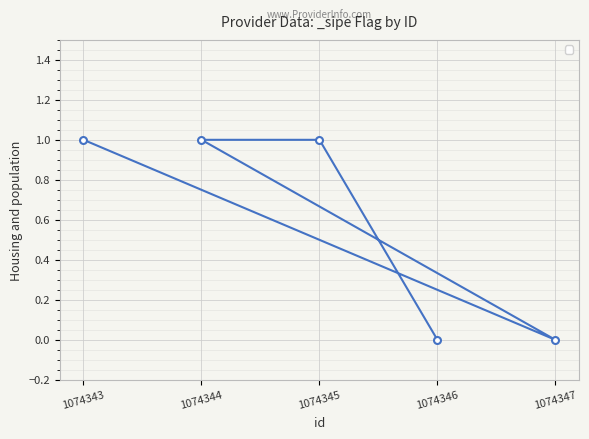

Does the chart display data point markers on the line(s)?

Yes